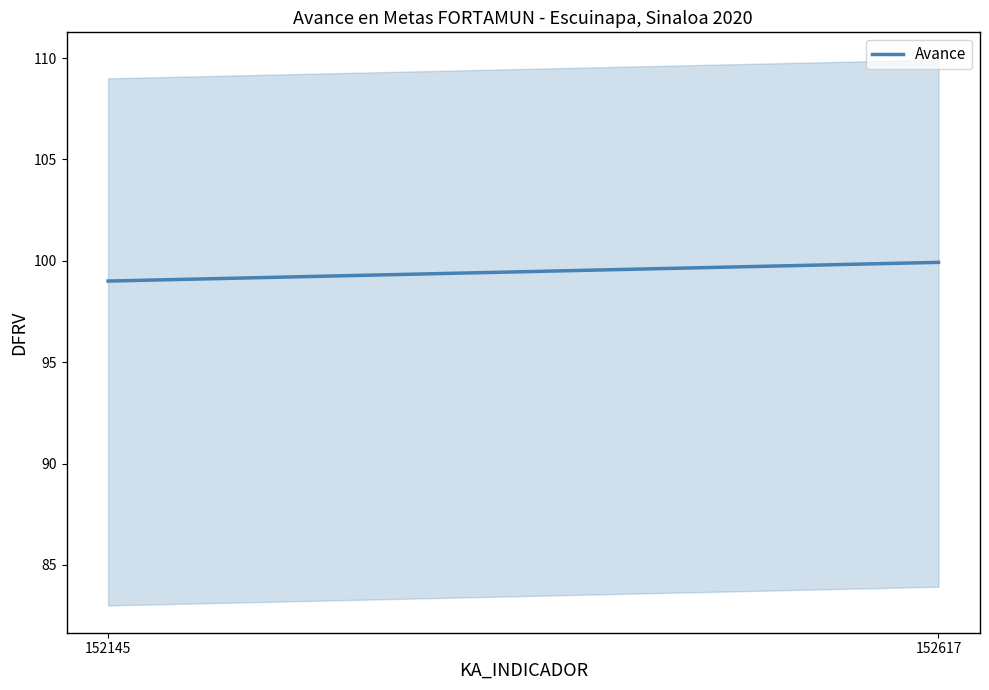

Read the value at 152617.

99.9